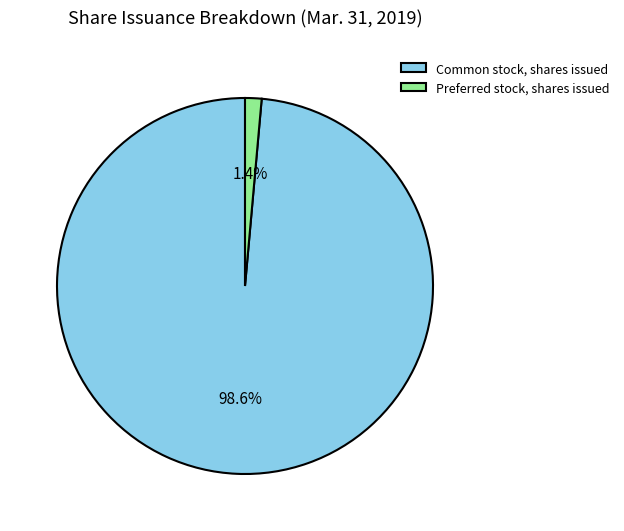

To the nearest percent, what is the difference between the Common stock, shares issued and Preferred stock, shares issued slice percentages?

97%